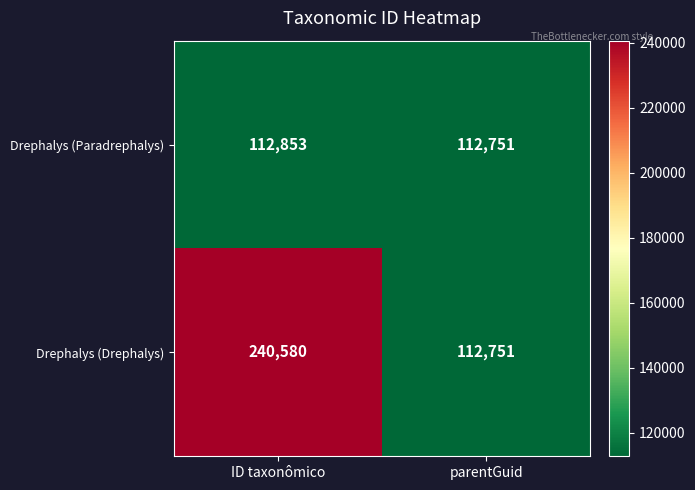

What is the sum of all Drephalys (Paradrephalys) values?

225604